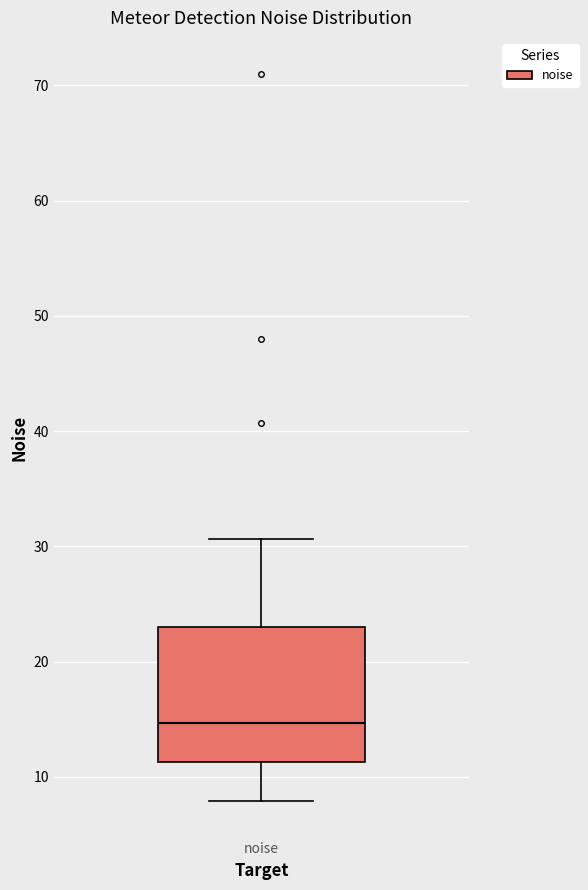

Read this box plot against the y-axis: the position of the median line, the range covered by the box, and the ends of both whiskers. The values are not printed on the chart, so give them approximately, as read against the axis.

median 15, box 11 to 23, whiskers 8 to 31